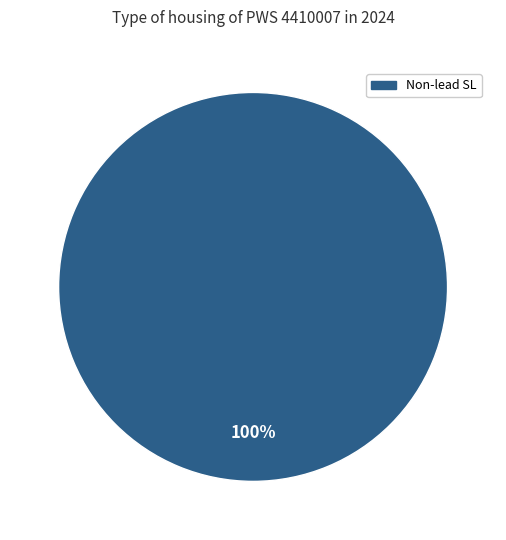

Rank the categories by value from highest to lowest.

Non-lead SL